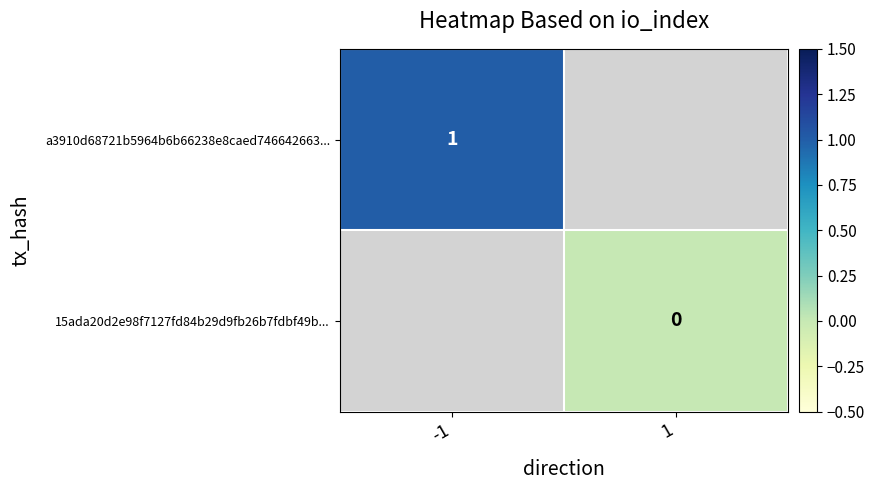

How many distinct data groups are displayed?

2